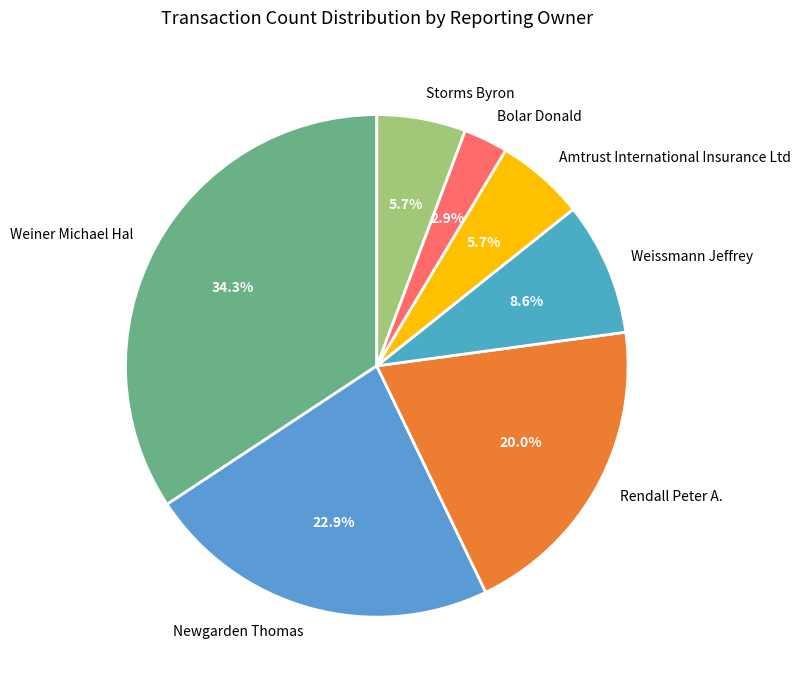

To the nearest percent, what is the difference between the largest and smallest slice percentages?

31%